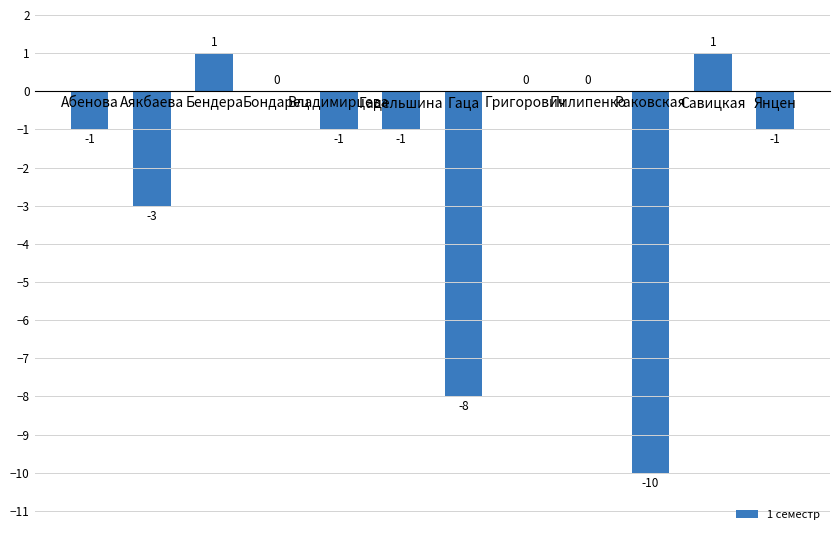

What is the change in value from Гадельшина to Савицкая?

+2